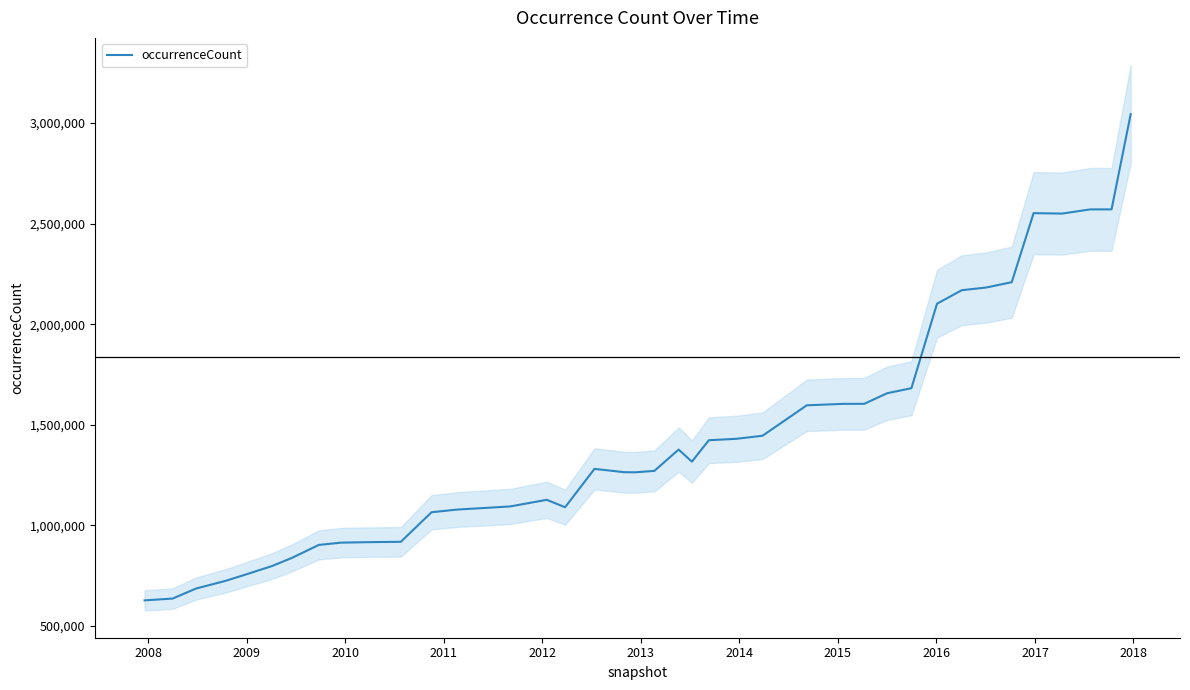

What is the smallest value displayed?

627413